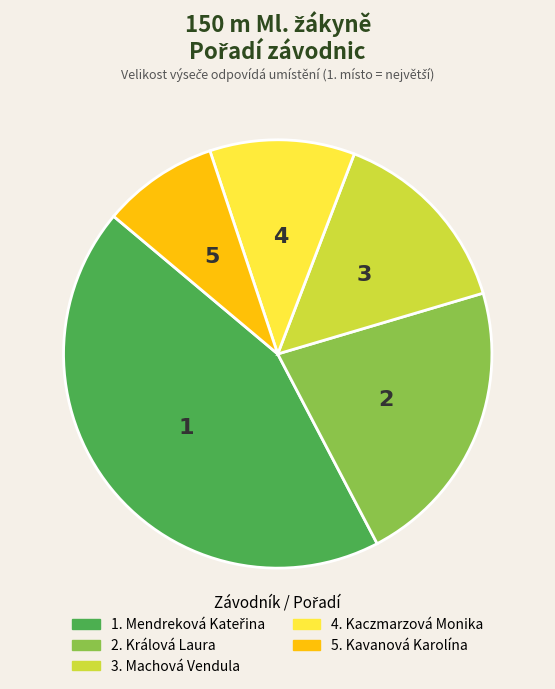

Is there any slice that represents more than half of the pie?

No